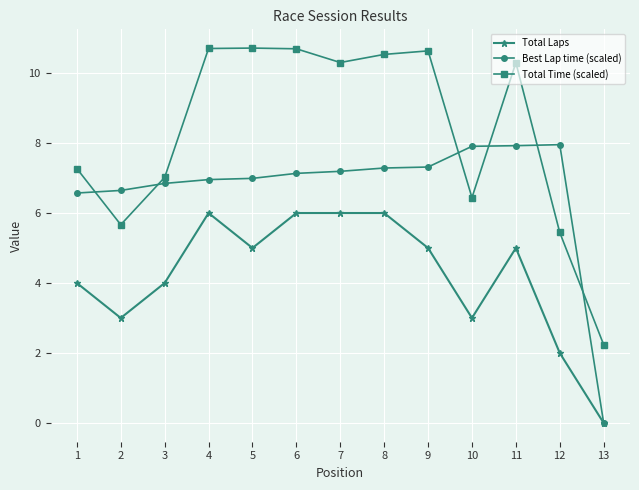

How many data points does each series have?

13